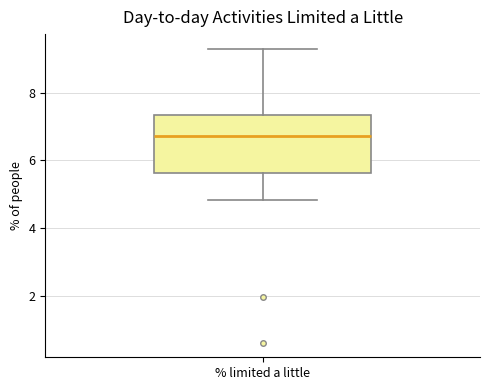

Read this box plot against the y-axis: the position of the median line, the range covered by the box, and the ends of both whiskers. The values are not printed on the chart, so give them approximately, as read against the axis.

median 6.8, box 5.6 to 7.4, whiskers 4.8 to 9.2